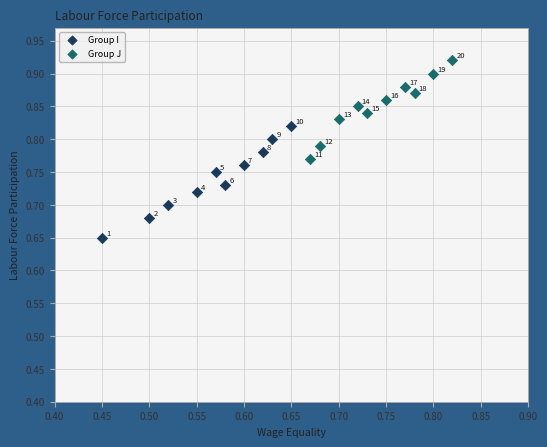

Which series contains the highest Y value?

Group J